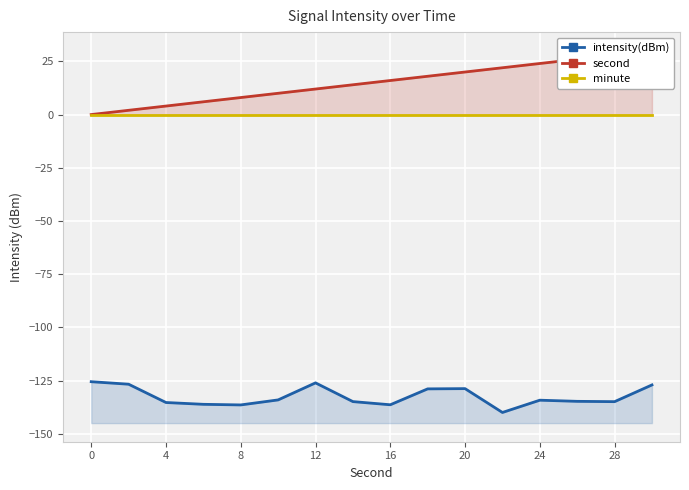

What are all the series names shown in the legend?

intensity(dBm), second, minute